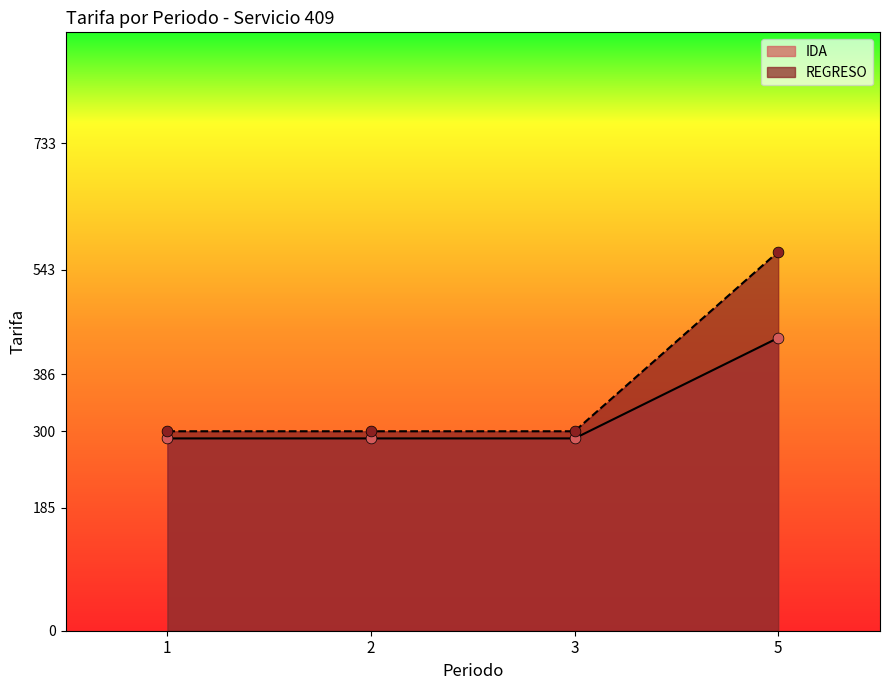

At which category is the sum across all series the highest?

5